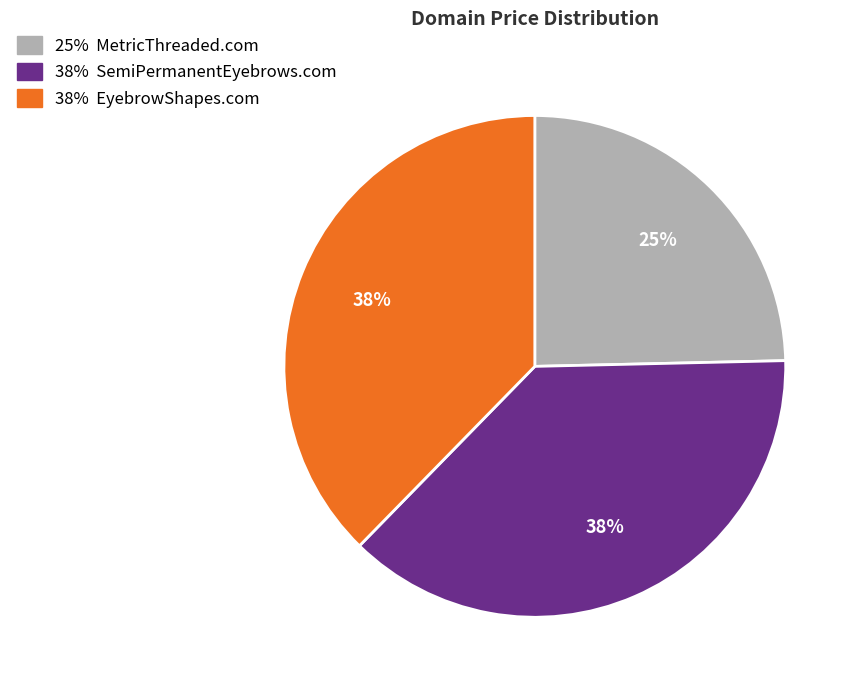

To the nearest percent, what is the average slice percentage?

33%